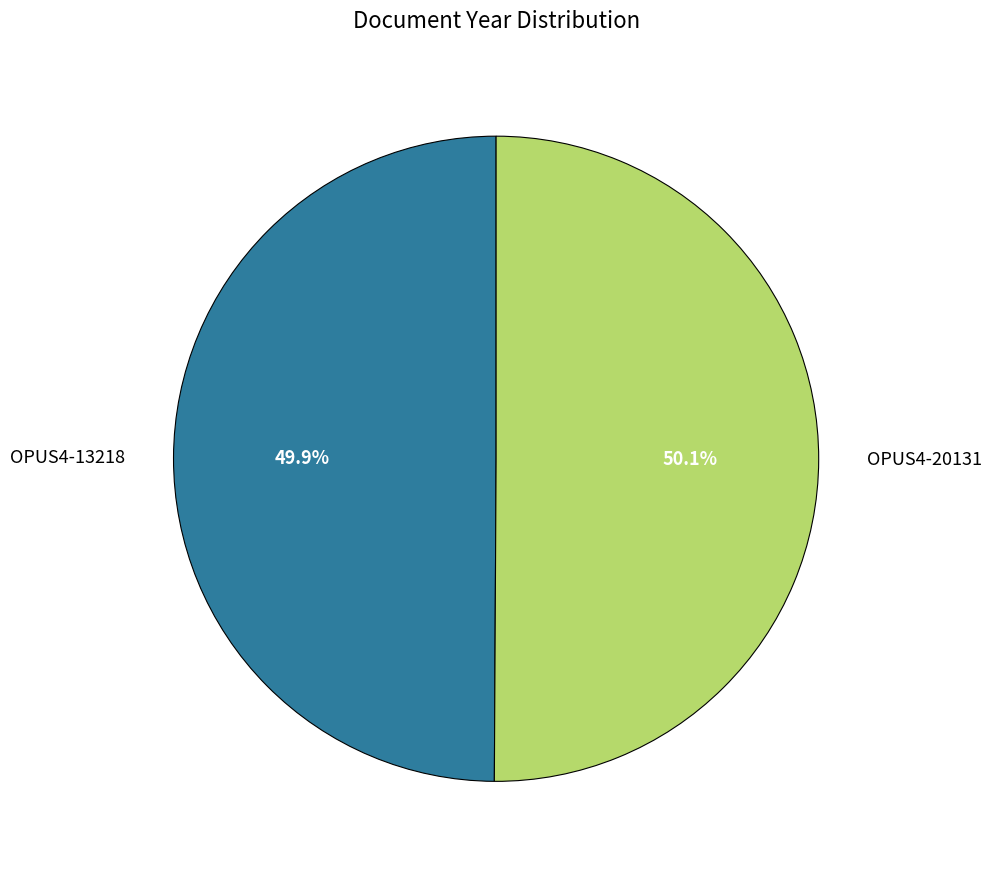

Approximately how many times larger is the value at OPUS4-20131 compared to OPUS4-13218?

1.0